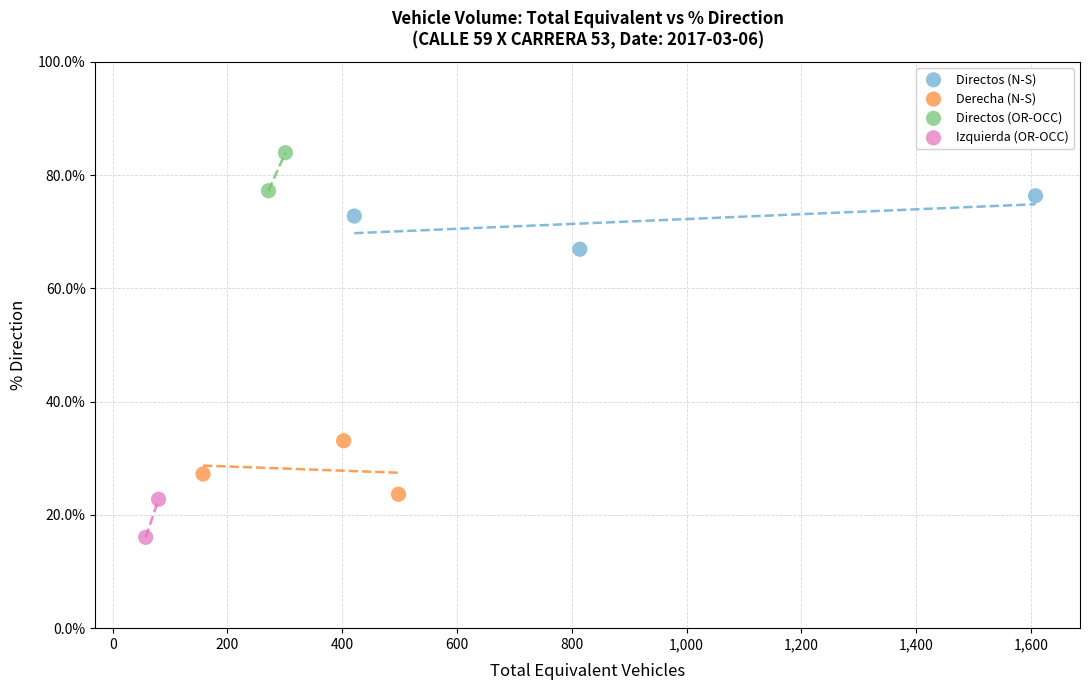

Which series reaches the maximum Y coordinate?

Directos (OR-OCC)